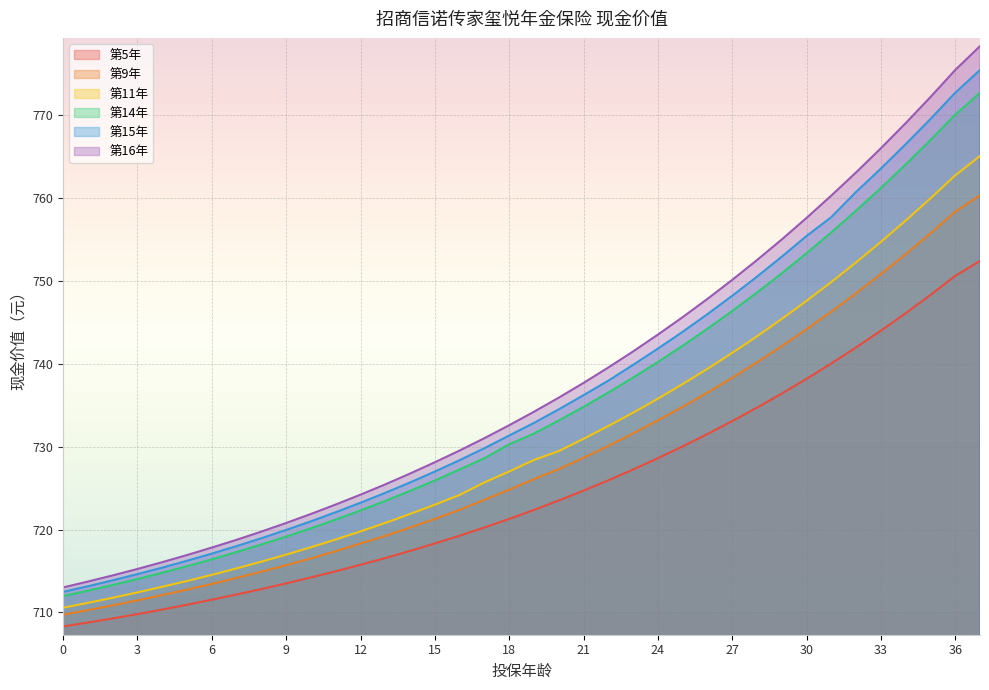

Read the 第11年 value at 15.

723.0